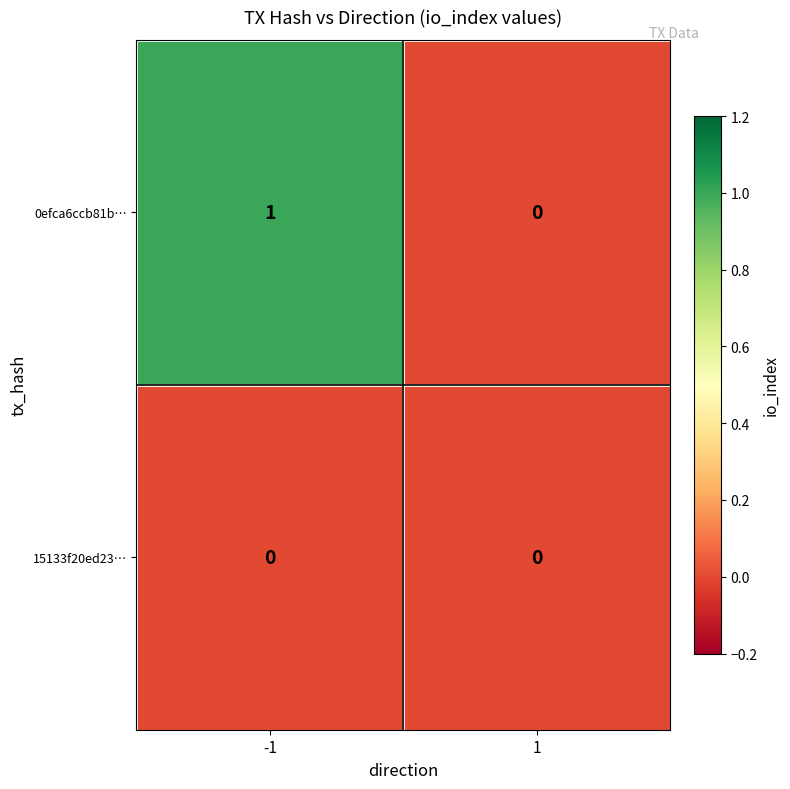

Rank the series at -1 from highest to lowest value.

0efca6ccb81b…, 15133f20ed23…